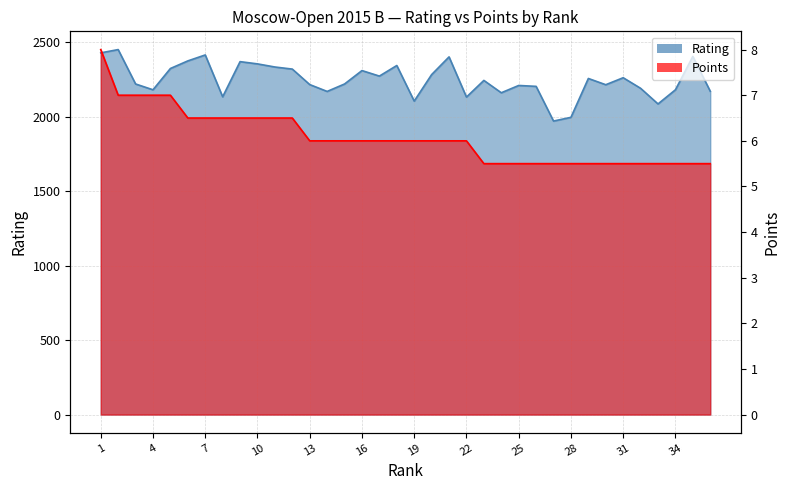

How many Points values are between 5 and 6?

24